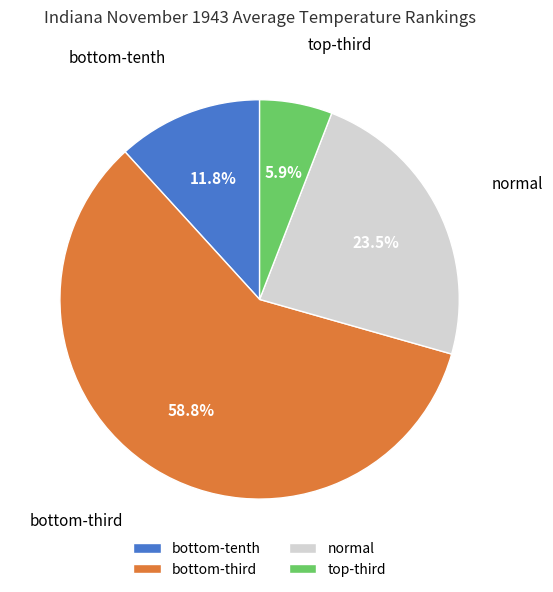

Does normal account for over 50% of the chart?

No